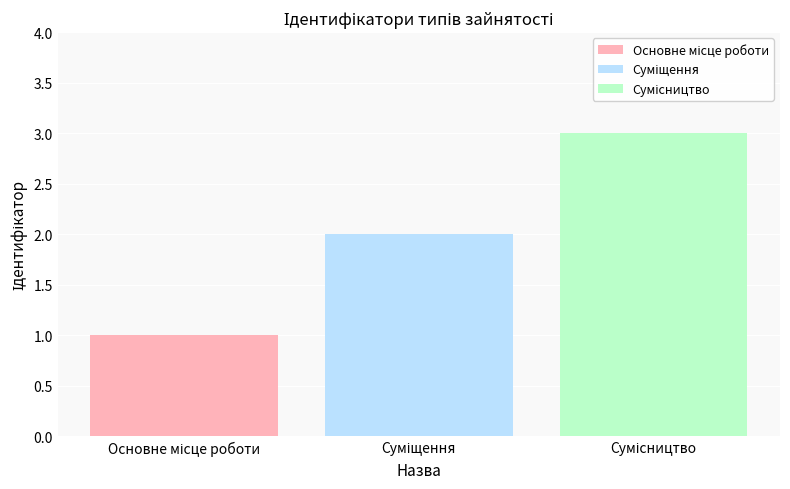

What is the maximum value shown in the chart?

3